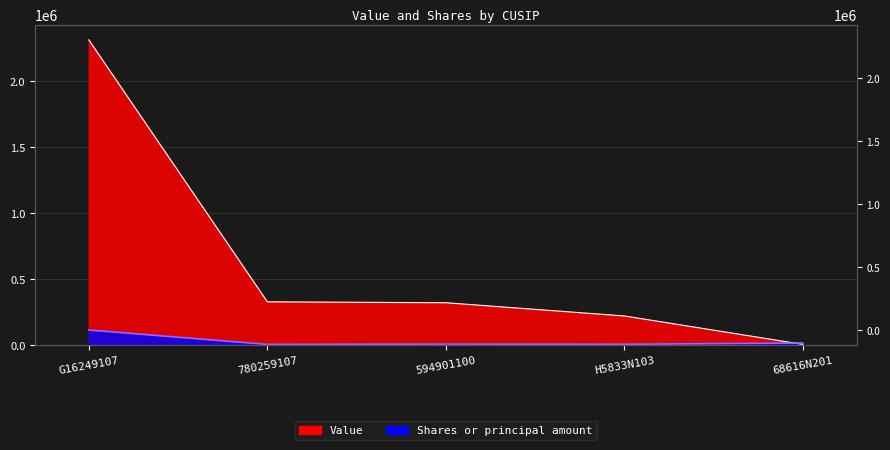

List the series in order of their overall mean, highest first.

Value, Shares or principal amount